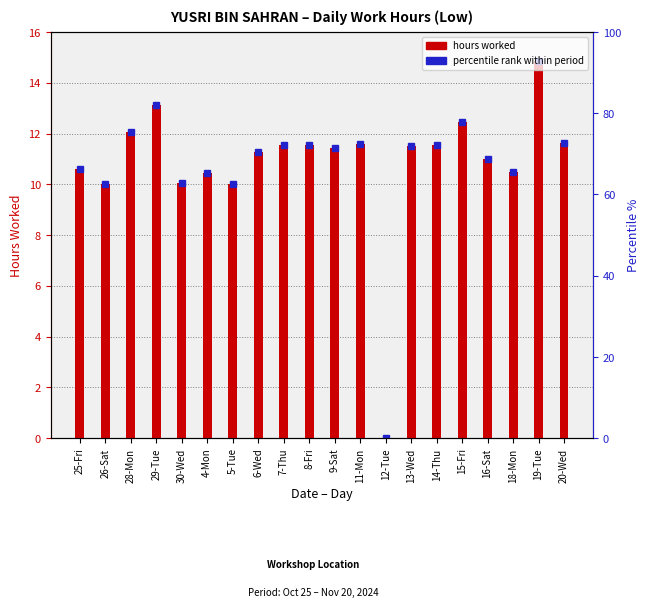

Rank the categories by value from highest to lowest.

19-Tue, 29-Tue, 15-Fri, 28-Mon, 20-Wed, 11-Mon, 7-Thu, 14-Thu, 8-Fri, 13-Wed, 9-Sat, 6-Wed, 16-Sat, 25-Fri, 18-Mon, 4-Mon, 30-Wed, 5-Tue, 26-Sat, 12-Tue